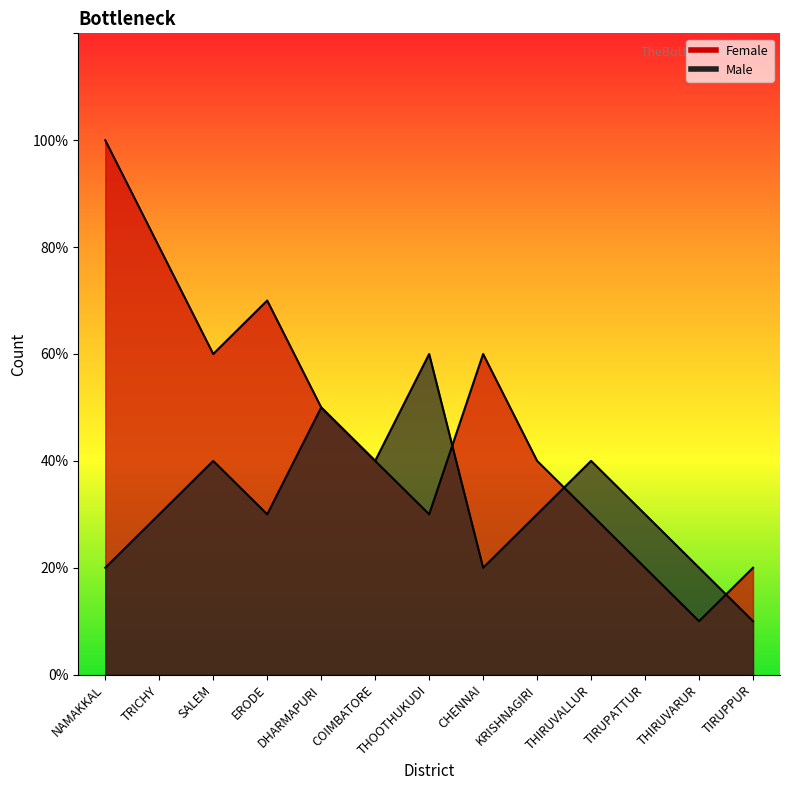

How many data points in Female are above 4?

6